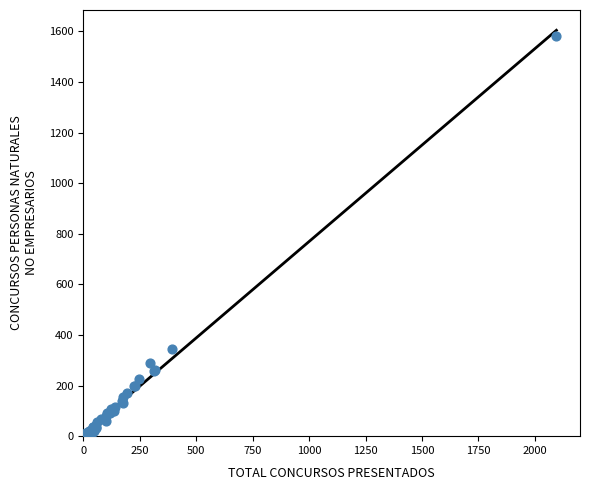

What Y value in the scatter plot is closest to 790?

344